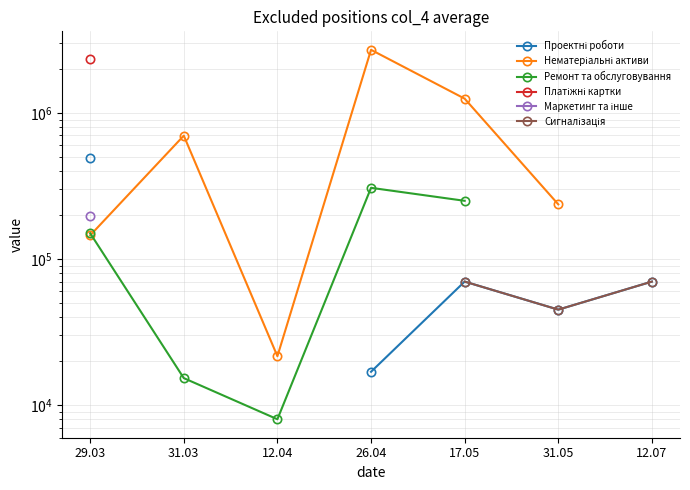

Between 12.07 and 29.03, which is larger?

29.03